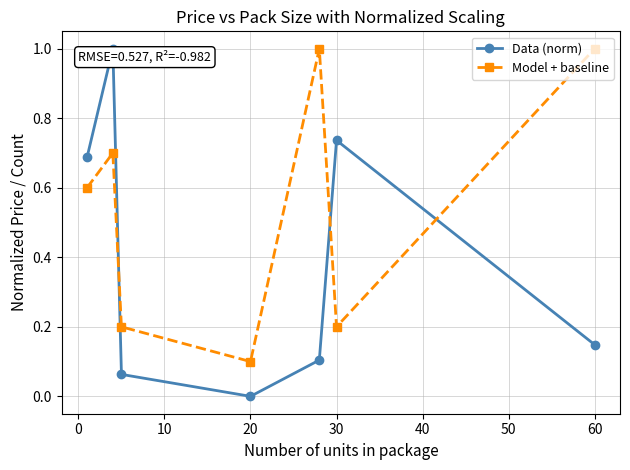

What is the maximum value shown in the chart?

1.0